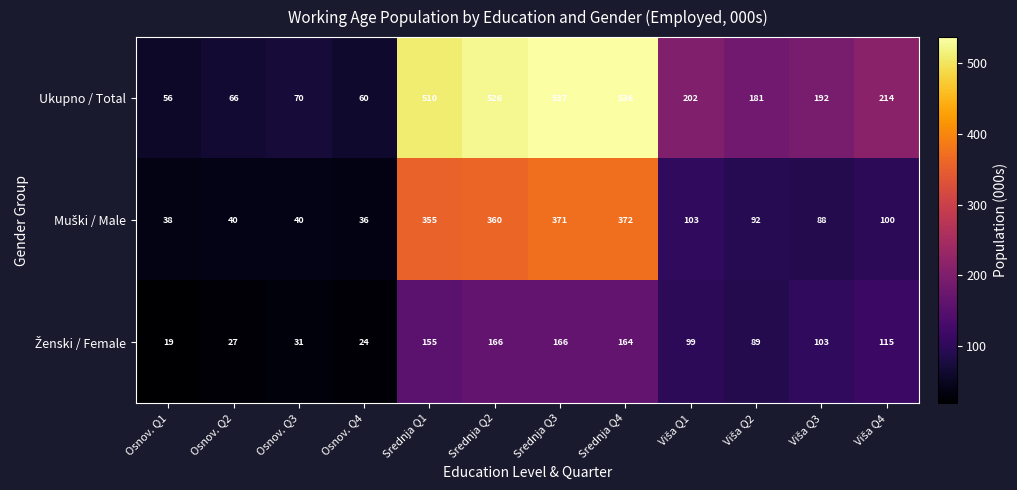

What is the difference between the maximum and second lowest values in the Ukupno / Total series?

477